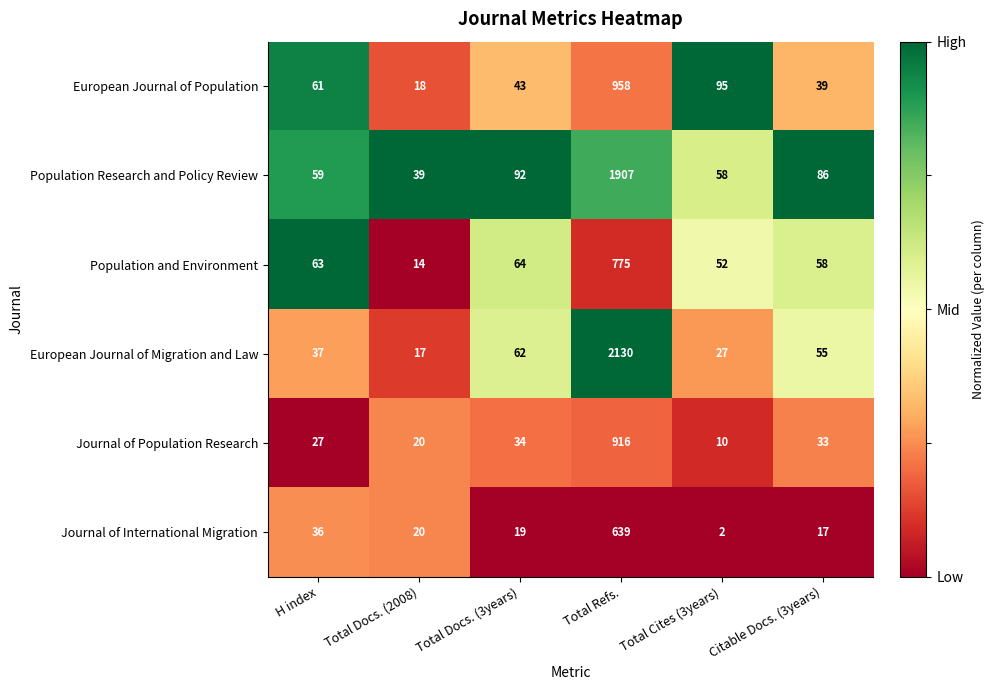

What value does the Journal of Population Research series have at Total Docs. (2008), to the nearest 10?

20